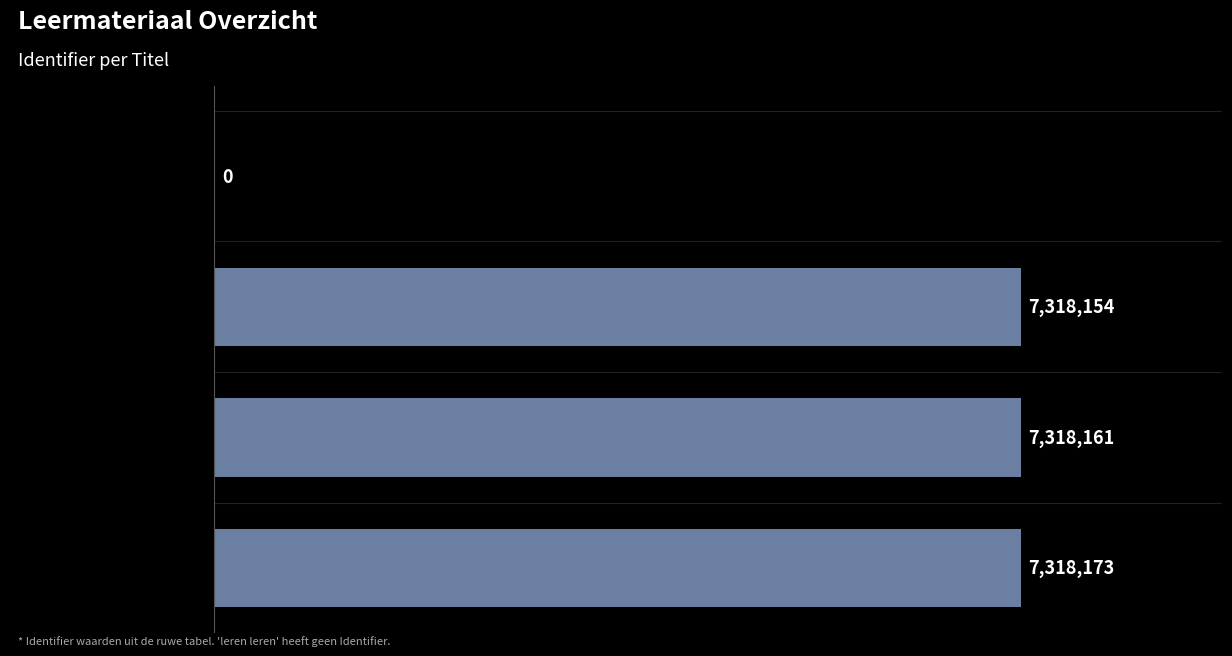

What is the difference between the second highest and minimum values?

7318161